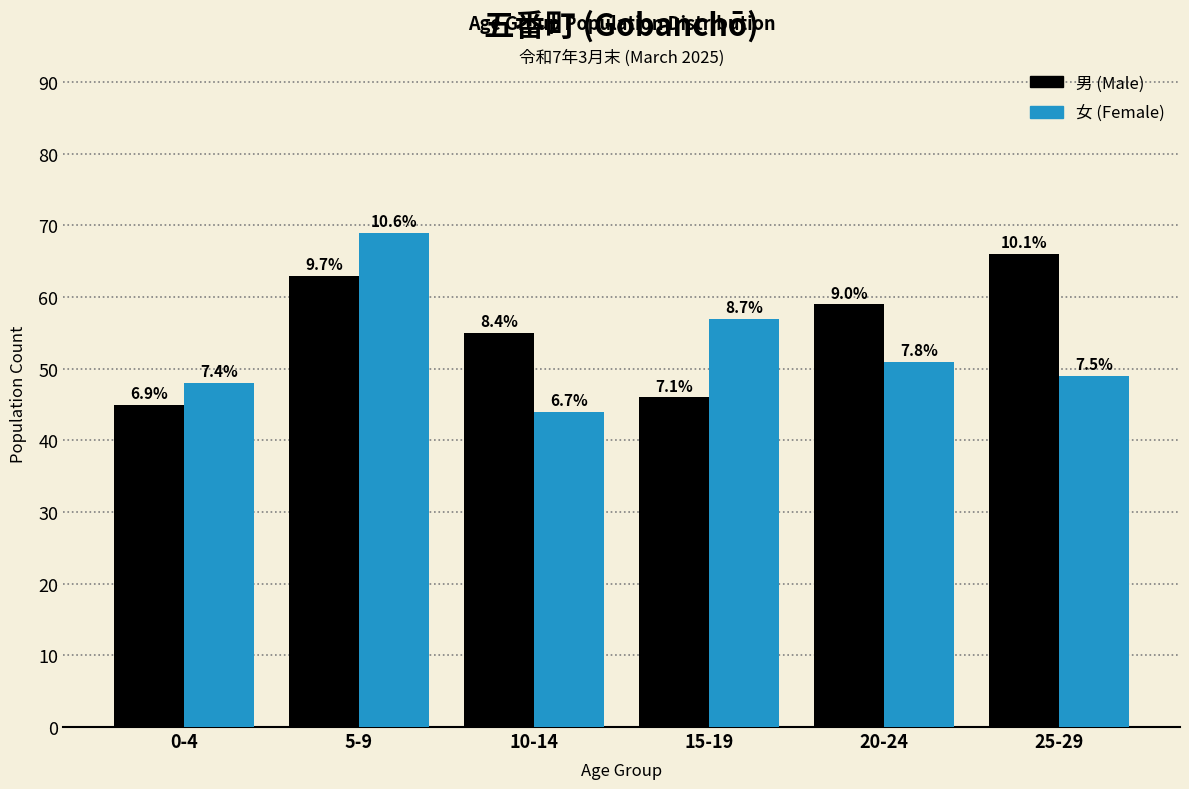

Are the bars grouped side by side (vs. stacked)?

Yes